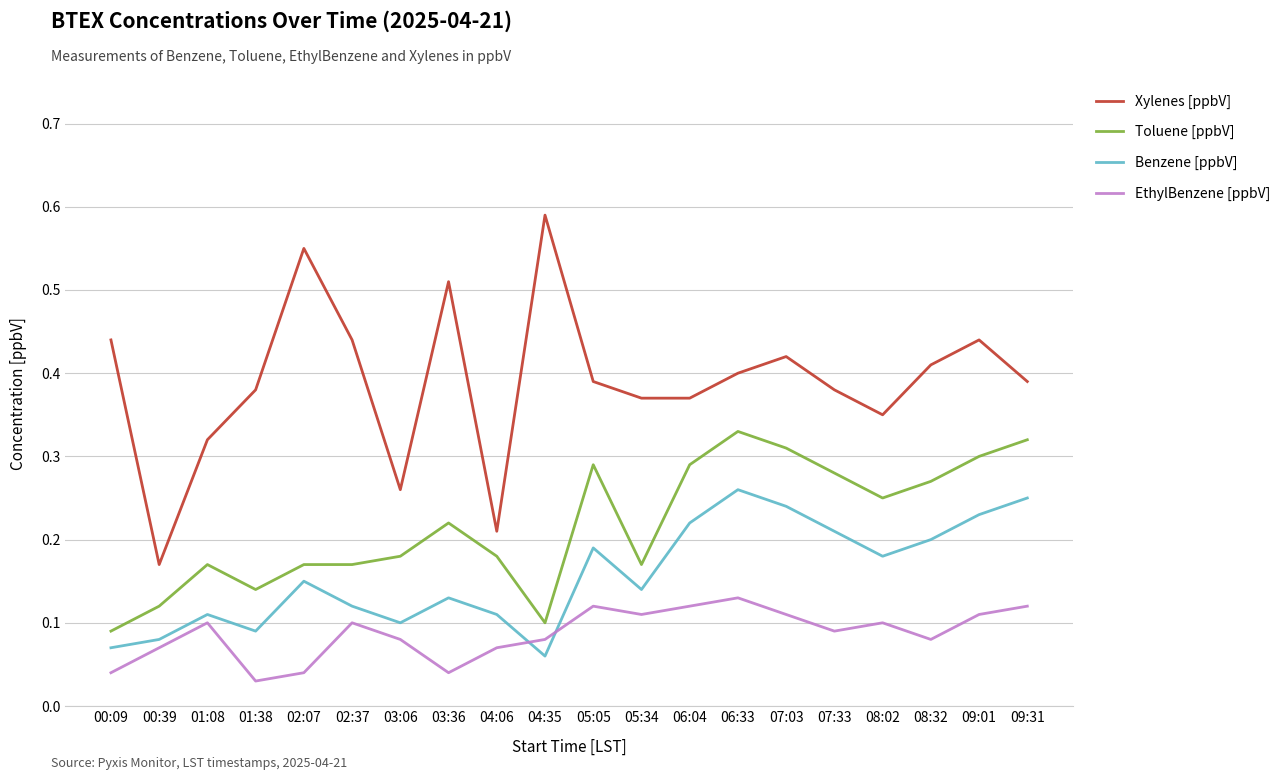

Is it true that EthylBenzene [ppbV] equals 0.1 at 09:01?

True